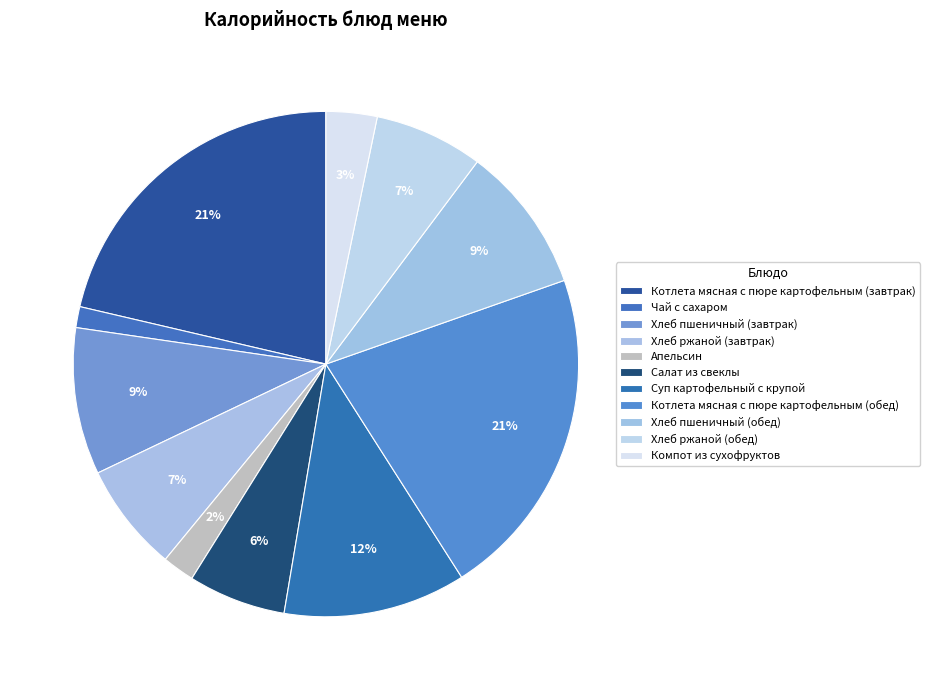

Combined, do Салат из свеклы and Чай с сахаром account for over 50%?

No